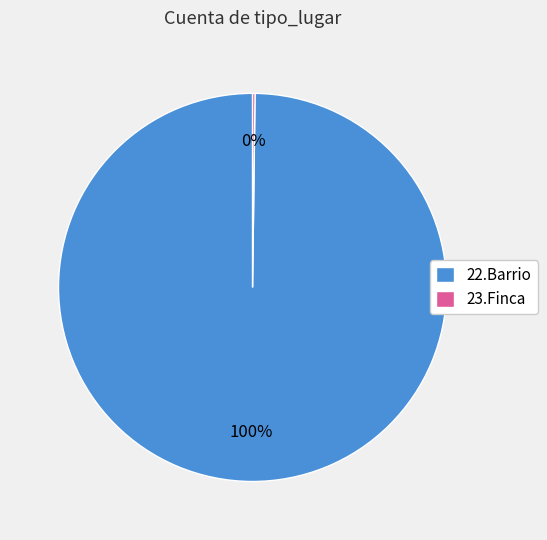

To the nearest percent, what is the average slice percentage?

50%